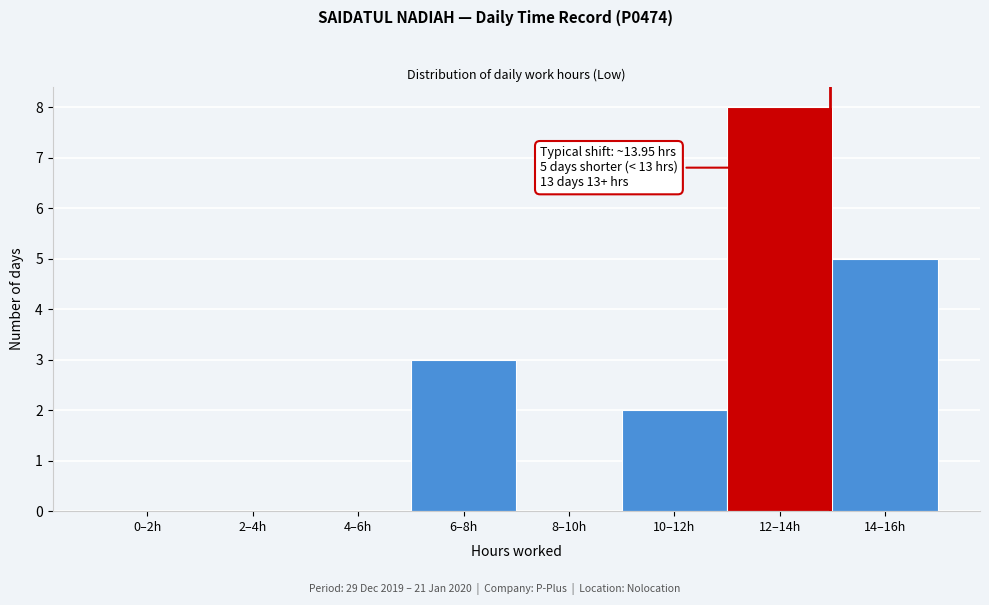

Reading left to right, what are all the values shown in this chart?

0–2h=0	2–4h=0	4–6h=0	6–8h=3	8–10h=0	10–12h=2	12–14h=8	14–16h=5